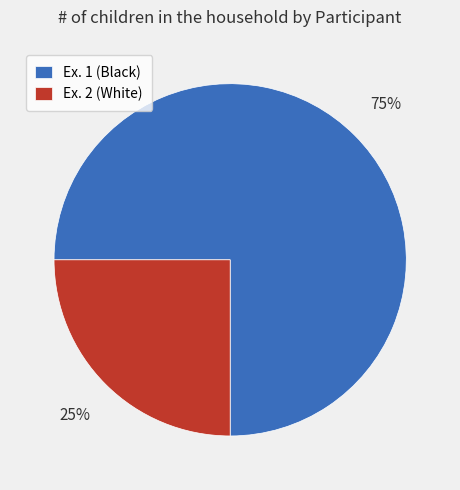

To the nearest percent, what portion does Ex. 1 (Black) represent?

75%